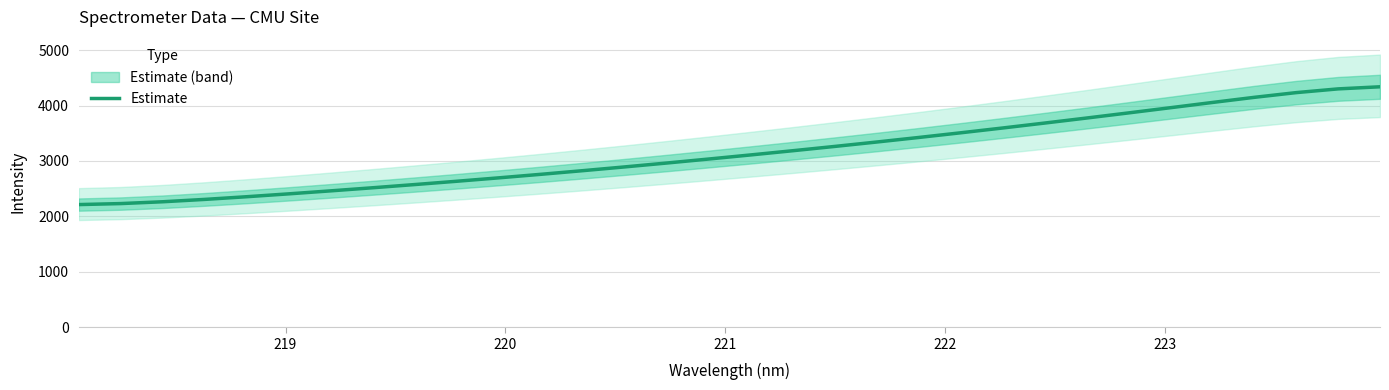

The value at 221 is 1123.9. True or false?

False